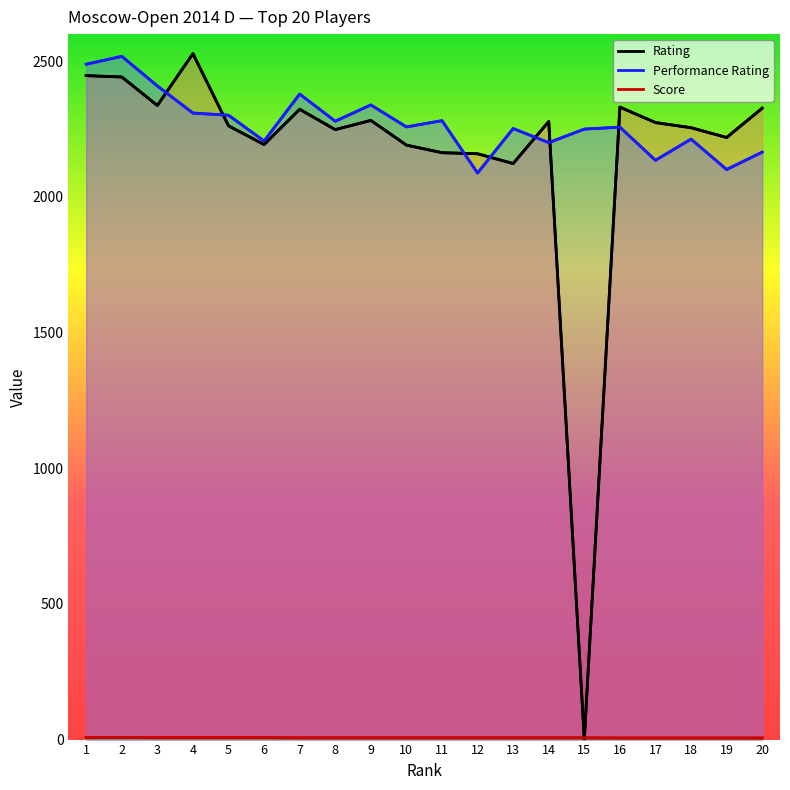

Between 8 and 13, which series saw the biggest shift?

Rating